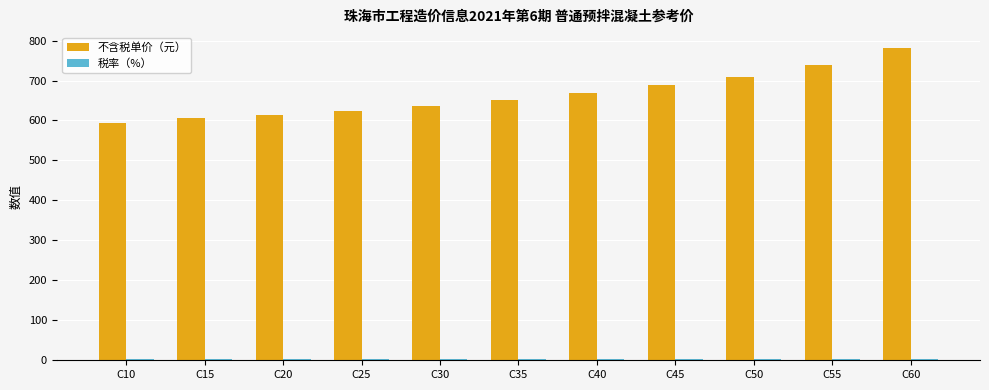

What is the maximum value for 不含税单价（元）?

782